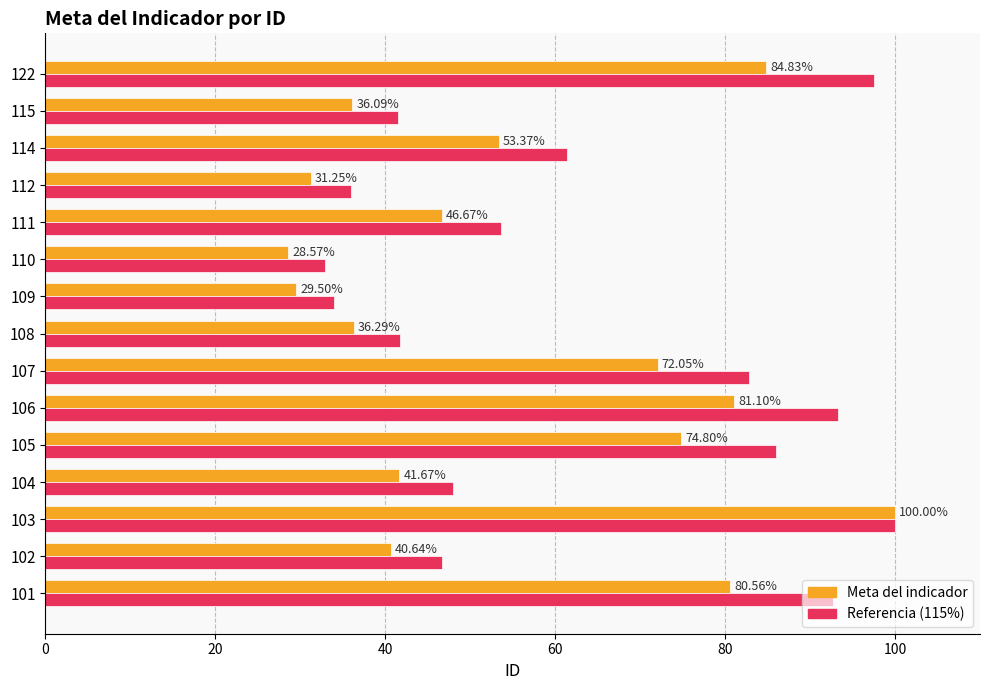

At 111, list the series in order from largest to smallest.

Referencia (115%), Meta del indicador